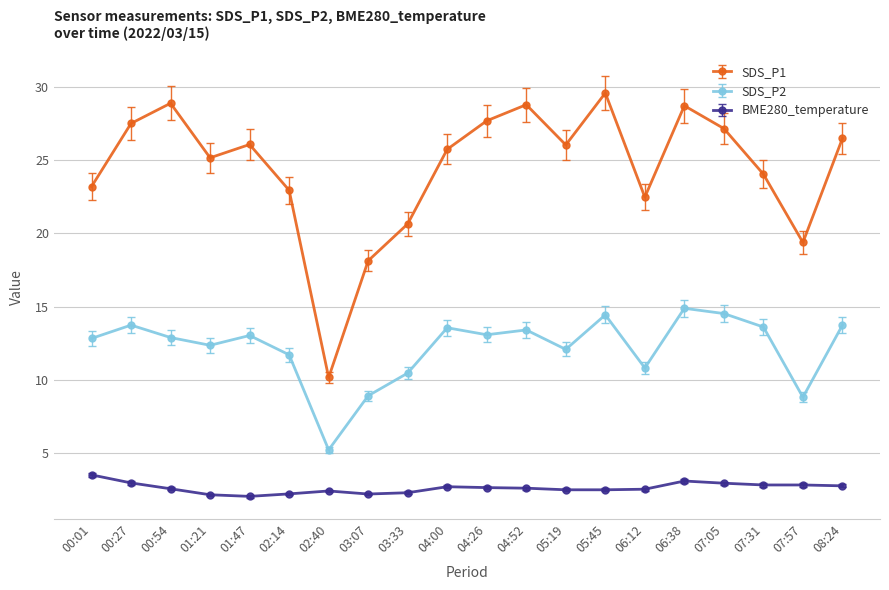

Count the number of categories in the chart.

20